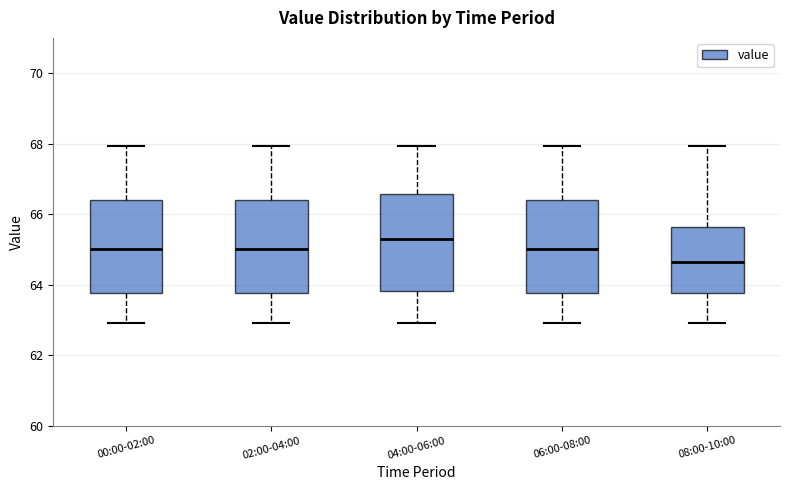

Where is the lower edge of the box for 08:00-10:00 on the y-axis? The values are not printed on the chart, so give them approximately, as read against the axis.

63.8